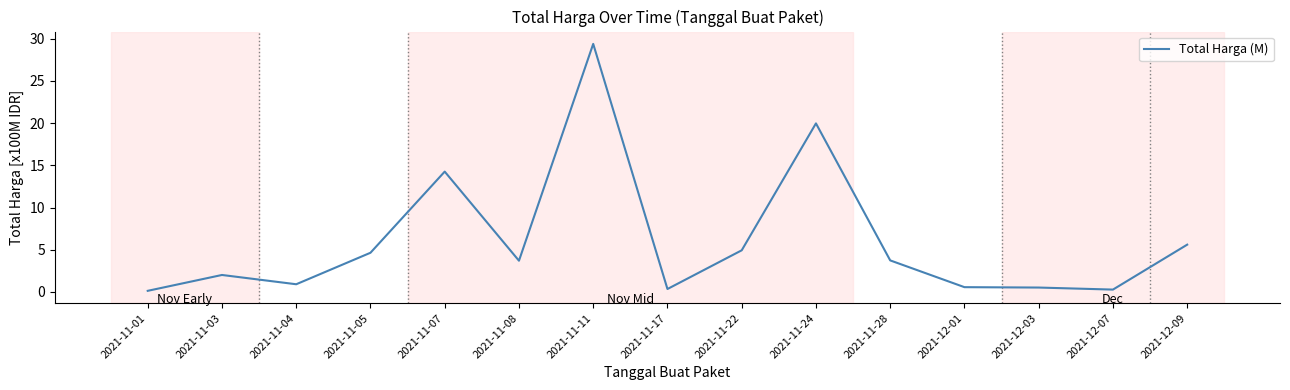

True or false: the data shows 4.6 at 2021-11-05.

True